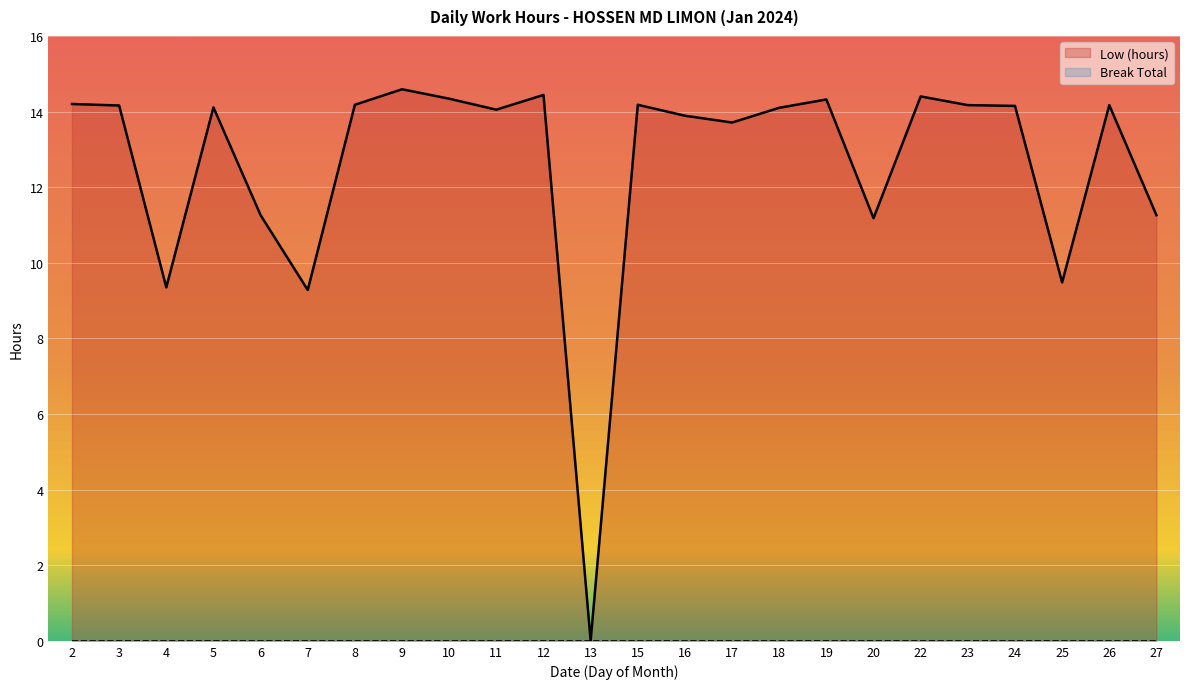

The chart shows a value of 22.7 at 24. True or false?

False